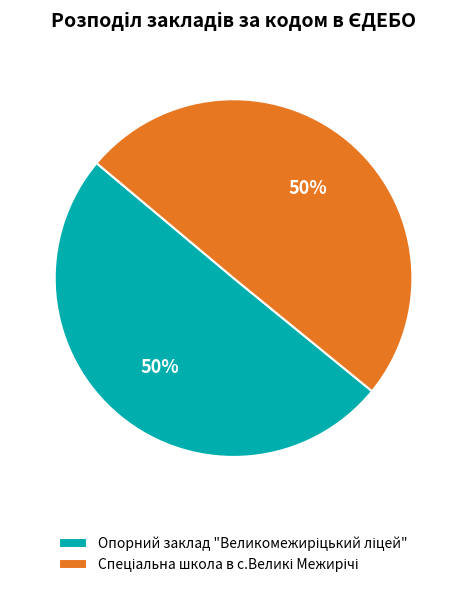

To the nearest percent, what is the average slice percentage?

50%